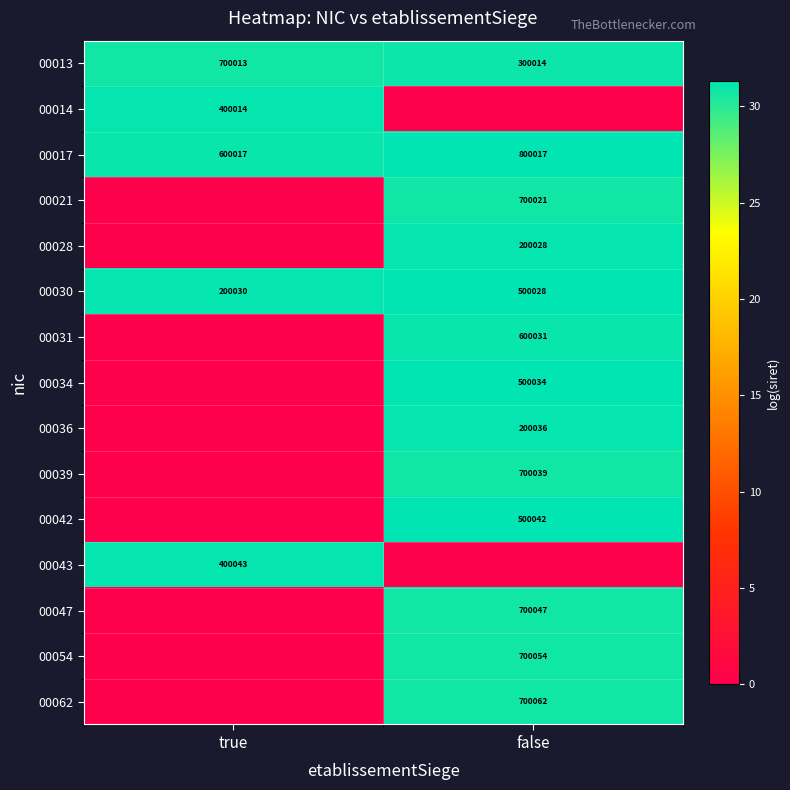

What is the difference between the highest and lowest values at true?

31.2